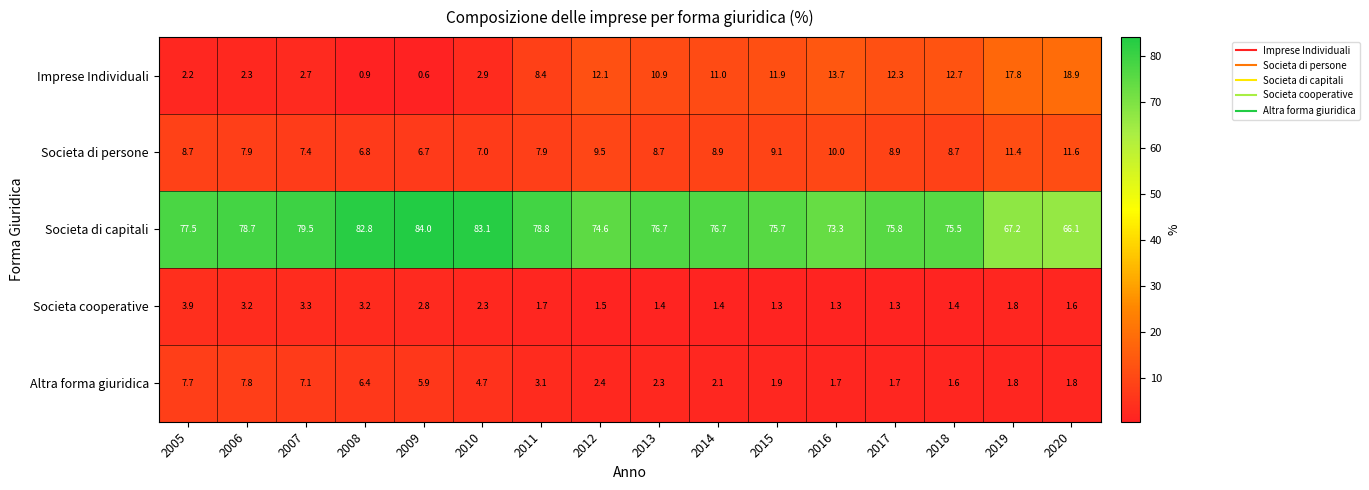

What is the difference between the second highest and minimum values in the Societa di persone series?

4.7